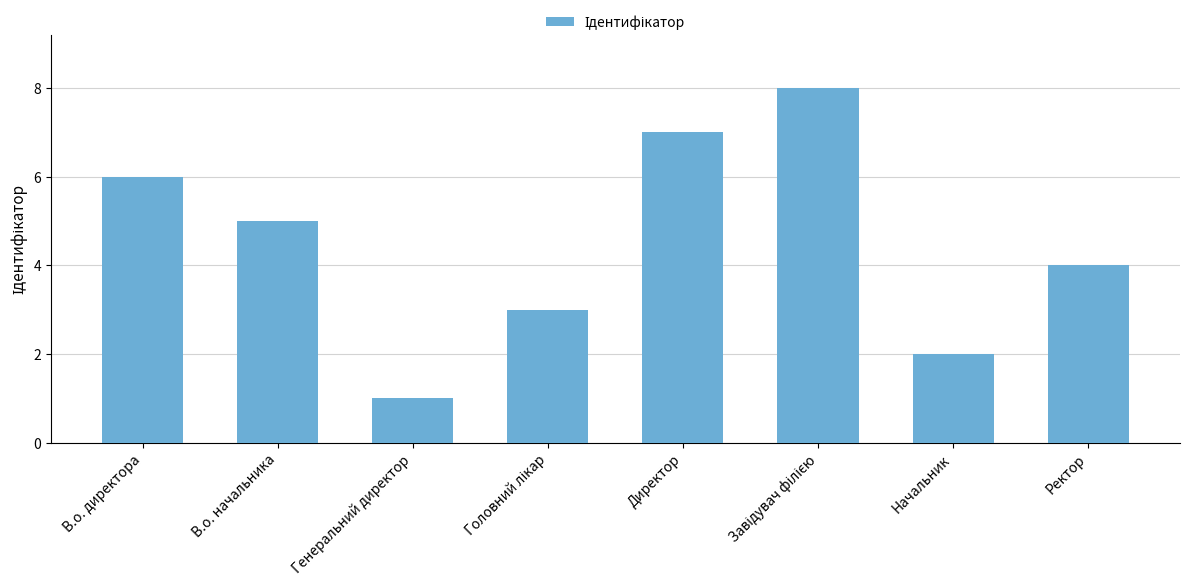

Reading left to right, what are all the values shown in this chart?

6	5	1	3	7	8	2	4